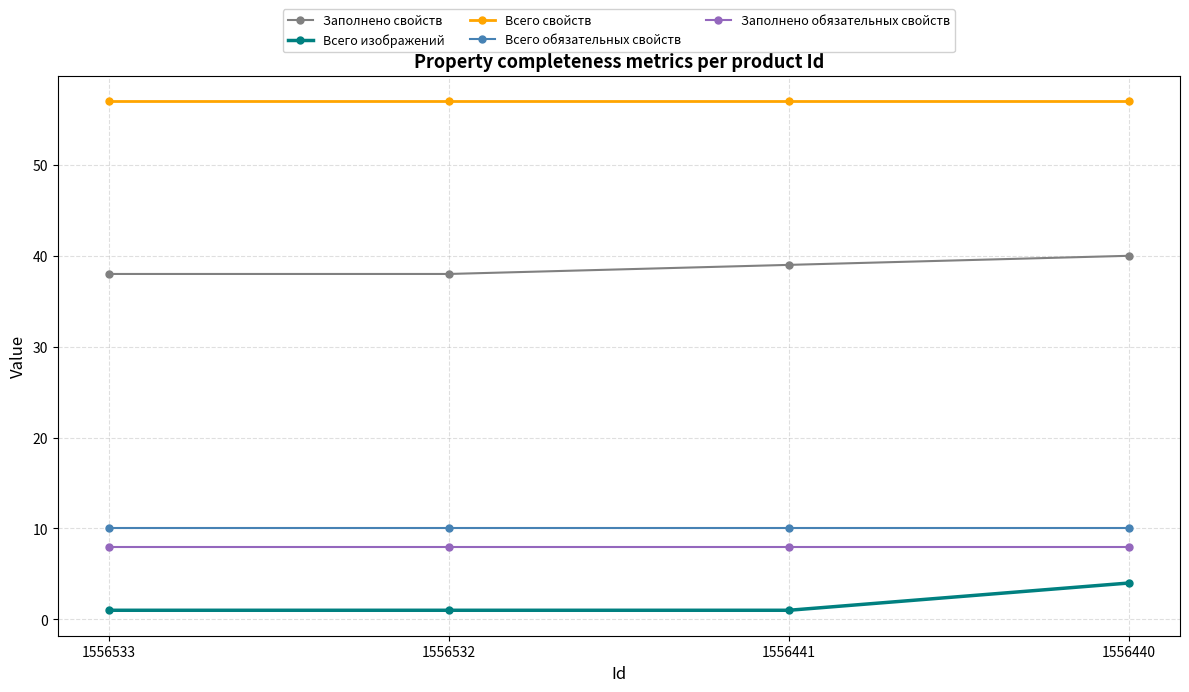

Is it true that Заполнено свойств equals 54 at 1556440?

False